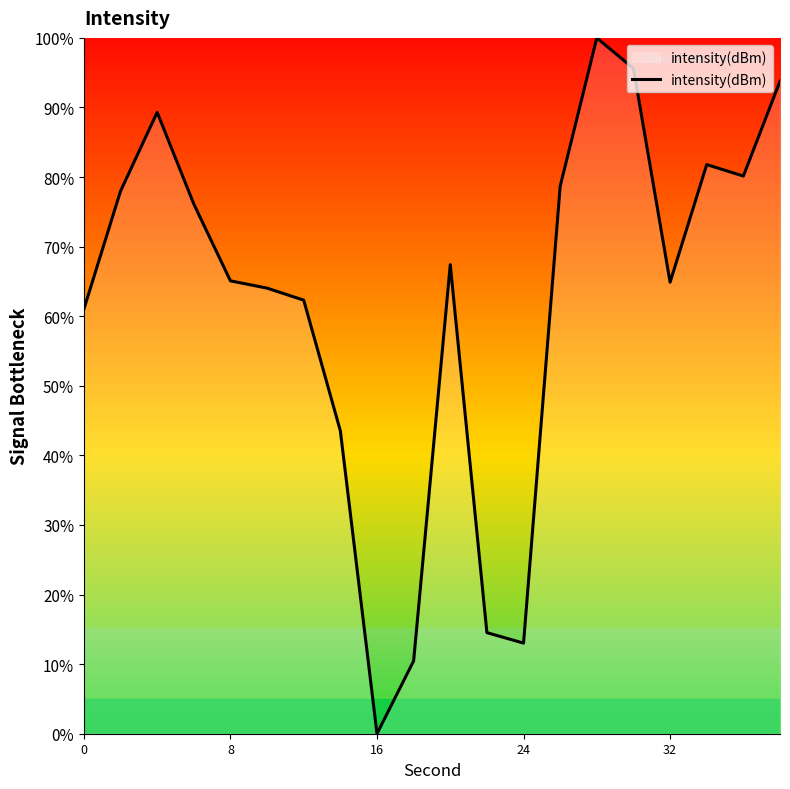

What is the greatest value displayed?

100.0